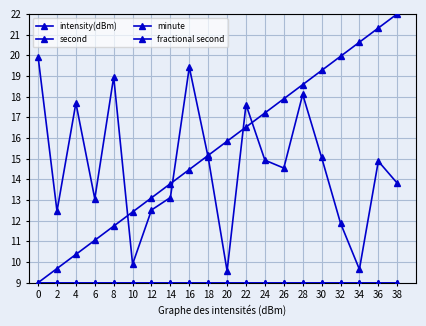

Rank the categories by fractional second value from lowest to highest.

0, 2, 4, 6, 8, 10, 12, 14, 16, 18, 20, 22, 24, 26, 28, 30, 32, 34, 36, 38